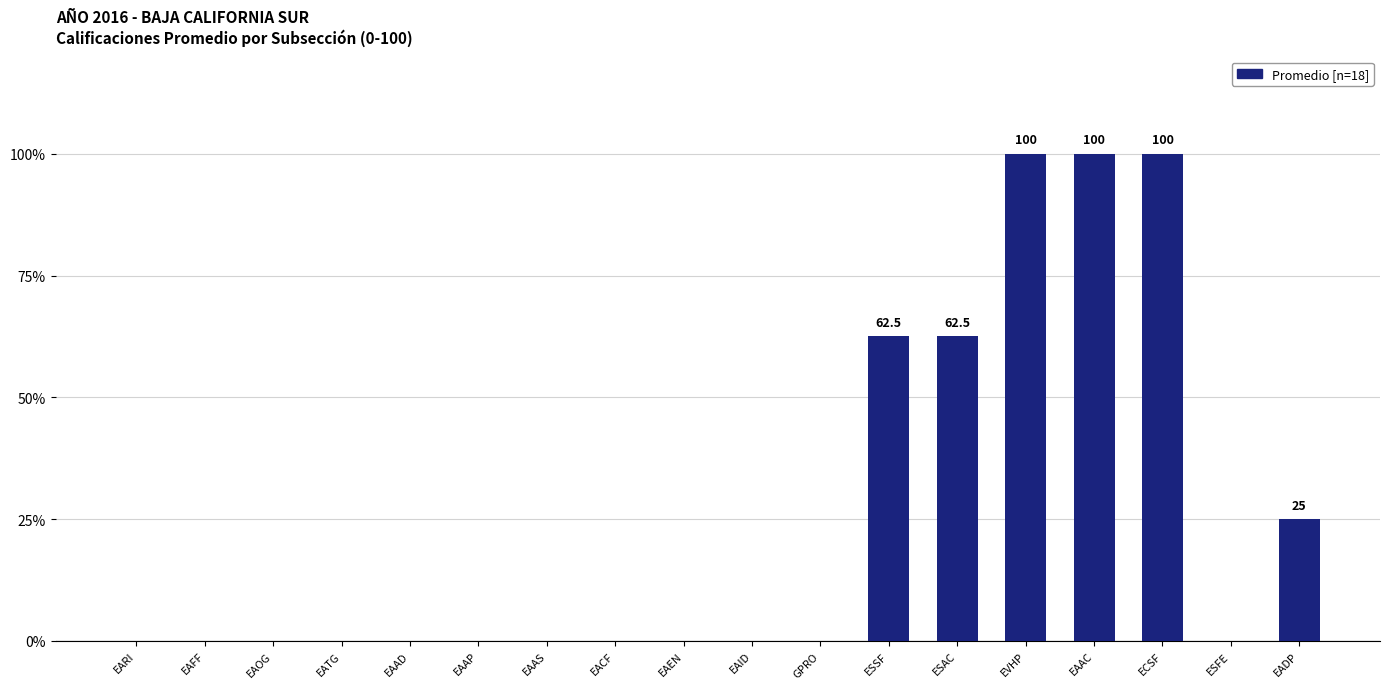

What is the greatest value displayed?

100.0